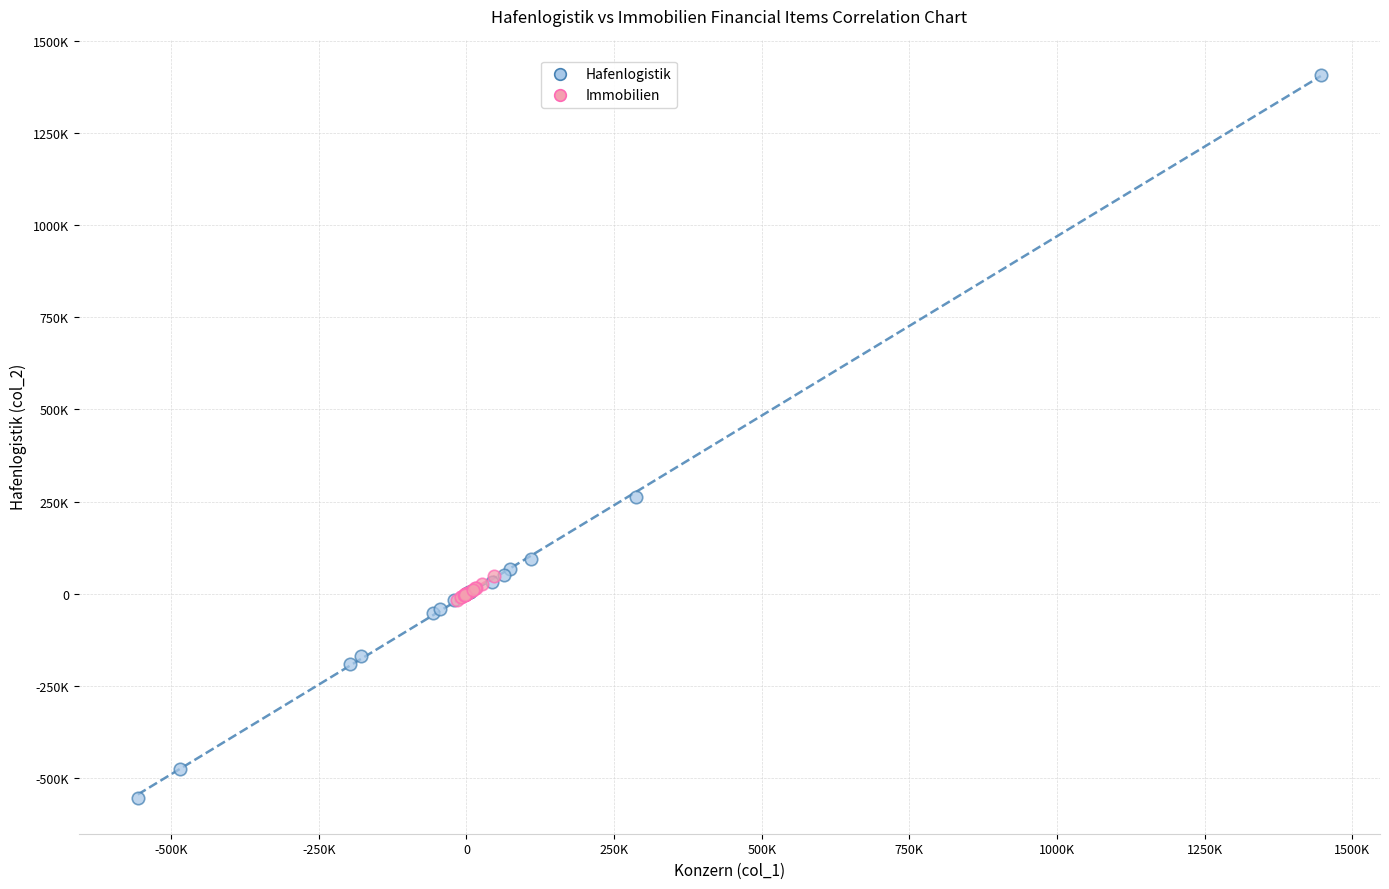

Which series has the largest Y range (max minus min)?

Hafenlogistik